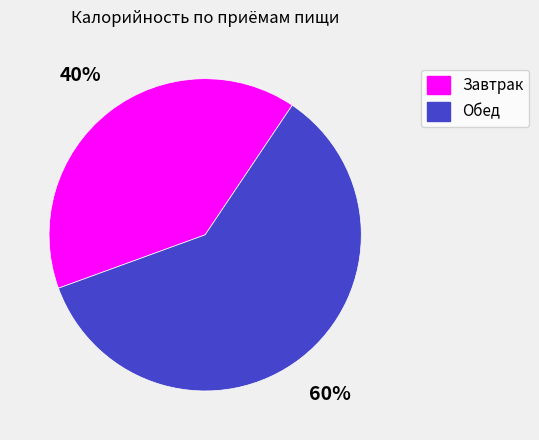

Is it true that Обед is 65% of the pie?

False